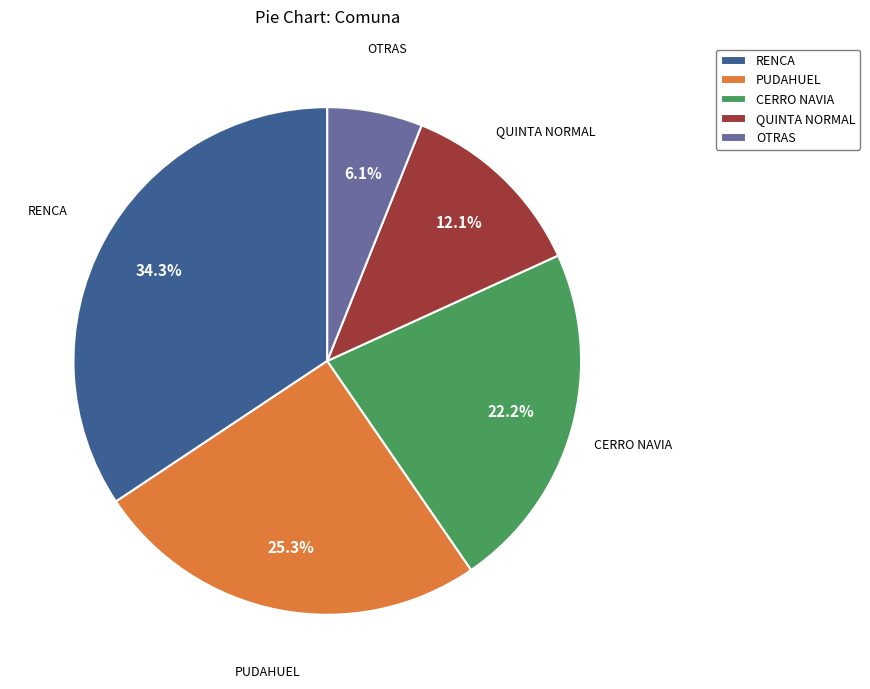

Which category has the biggest portion of the pie?

RENCA